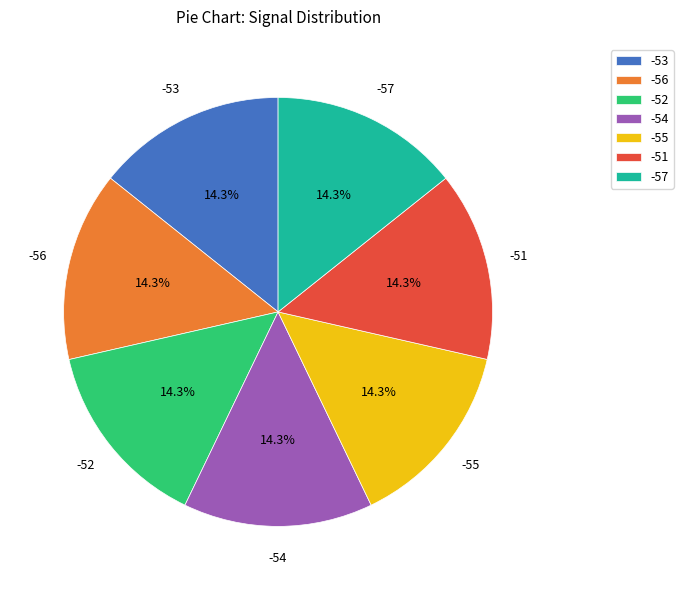

What is the ratio of the value at -53 to the value at -54?

1.0